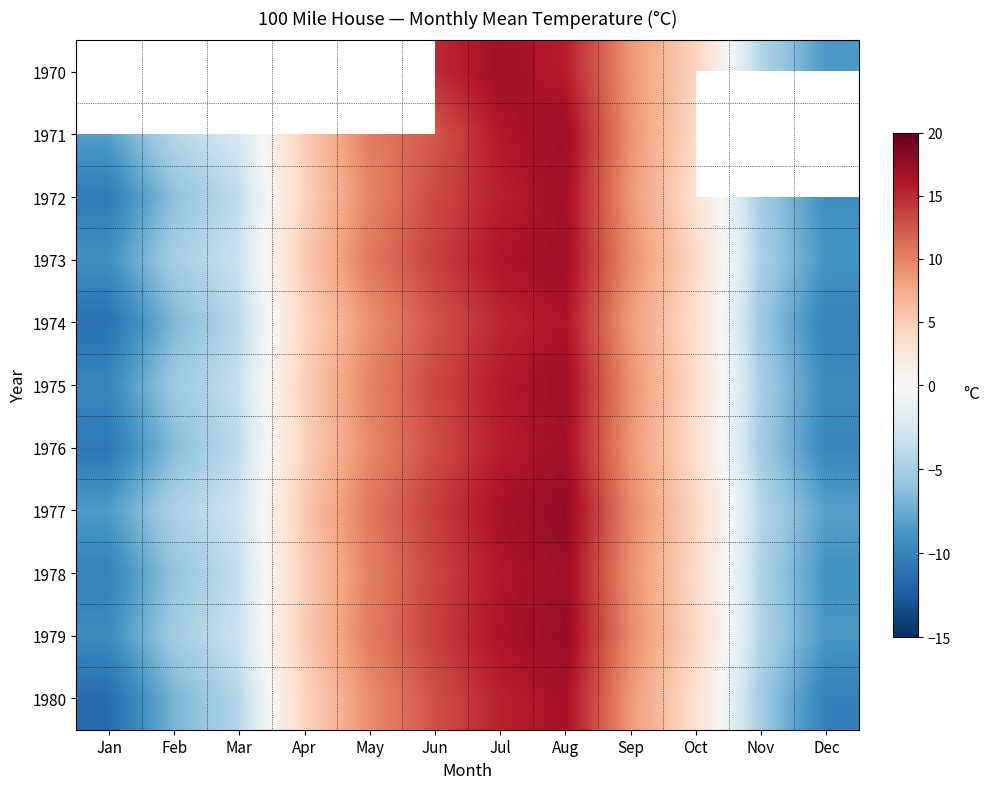

At Jun, list the series in order from largest to smallest.

1970, 1977, 1979, 1973, 1978, 1975, 1972, 1976, 1980, 1974, 1971